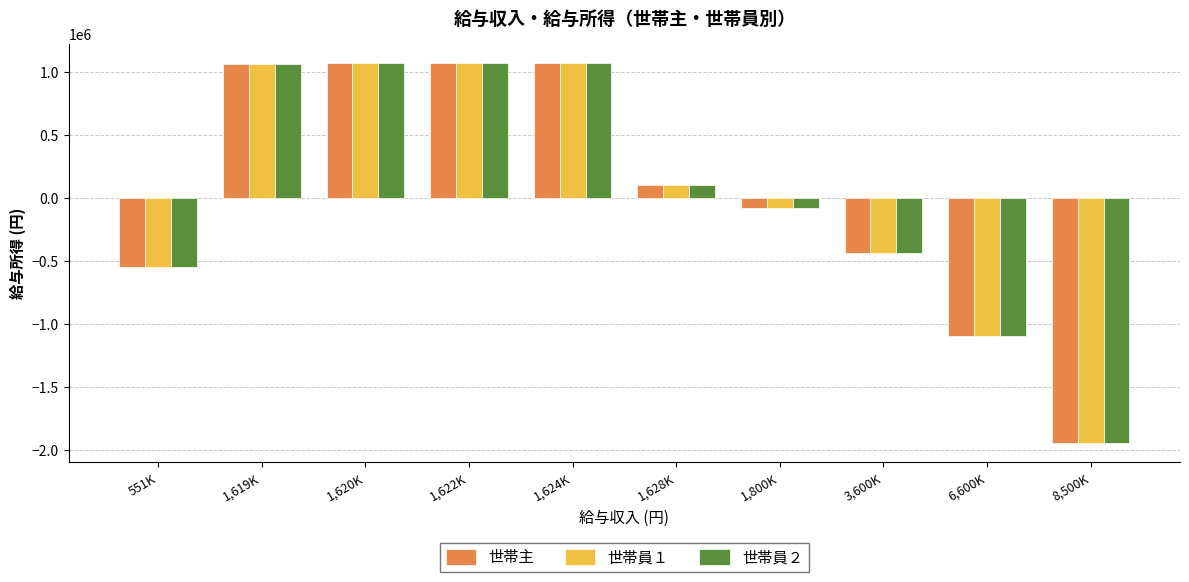

The value of 世帯員１ at 1,622K is 1447060. True or false?

False